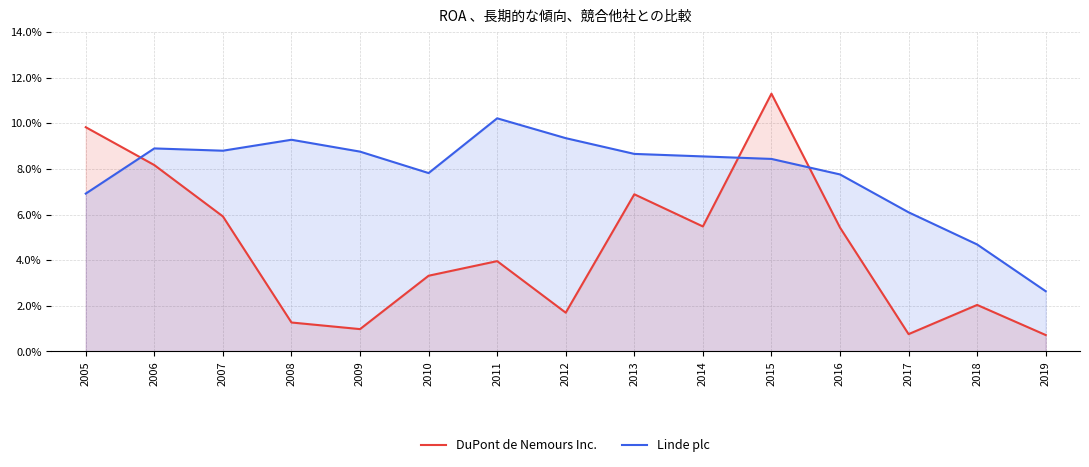

Count the number of categories in the chart.

15